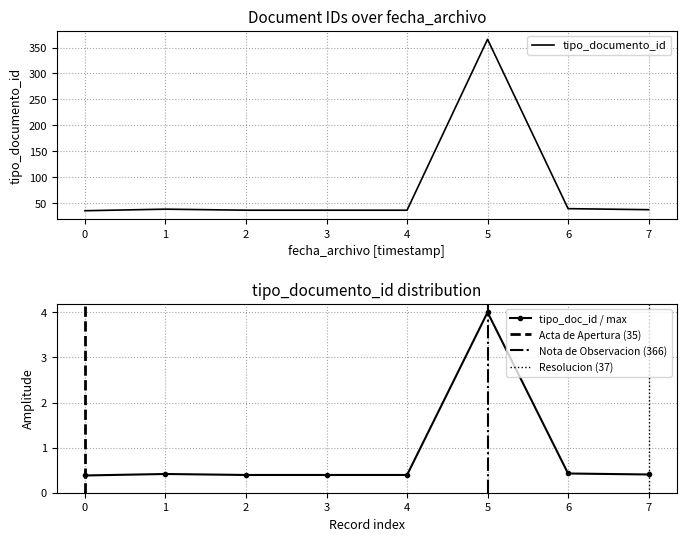

The tipo_doc_id / max series shows 0.4 at 7. True or false?

True